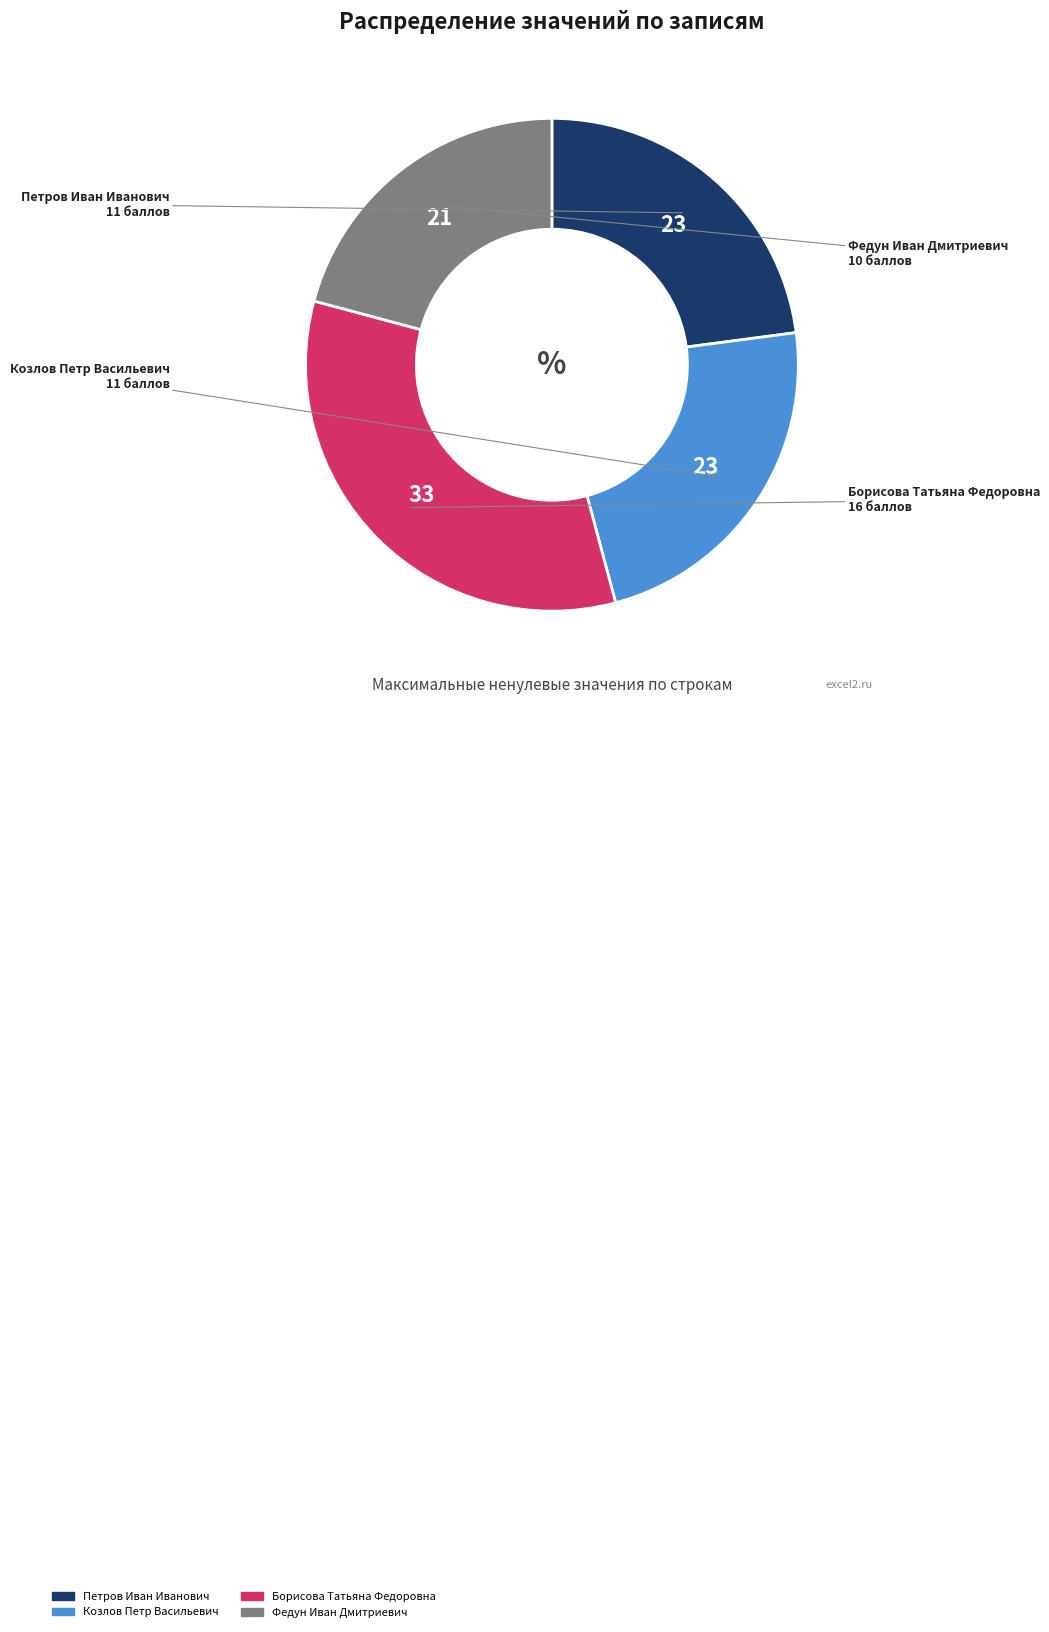

True or false: Федун Иван Дмитриевич accounts for 21% of the total.

True